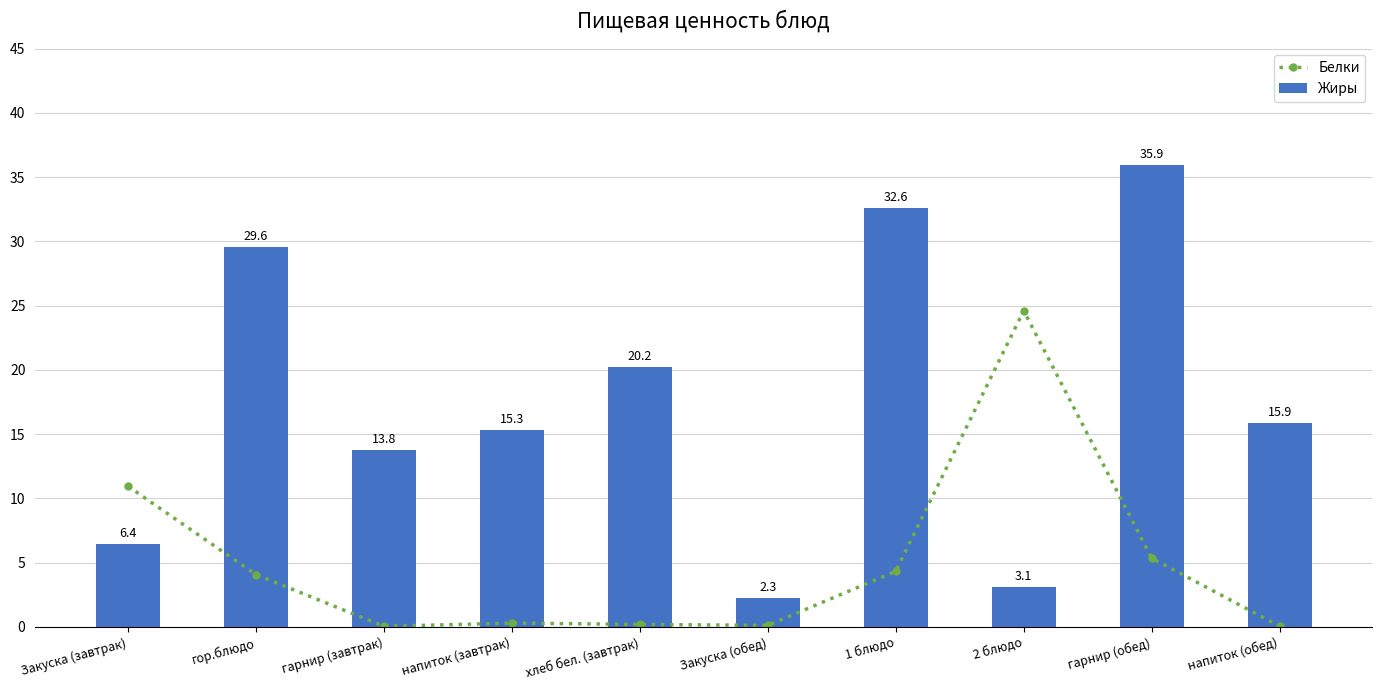

Reading left to right, list all the values displayed in this chart.

Белки: Закуска (завтрак)=10.9	гор.блюдо=4.1	гарнир (завтрак)=0.1	напиток (завтрак)=0.3	хлеб бел. (завтрак)=0.2	Закуска (обед)=0.1	1 блюдо=4.3	2 блюдо=24.6	гарнир (обед)=5.4	напиток (обед)=0.1
Жиры: Закуска (завтрак)=6.4	гор.блюдо=29.6	гарнир (завтрак)=13.8	напиток (завтрак)=15.3	хлеб бел. (завтрак)=20.2	Закуска (обед)=2.3	1 блюдо=32.6	2 блюдо=3.1	гарнир (обед)=35.9	напиток (обед)=15.9